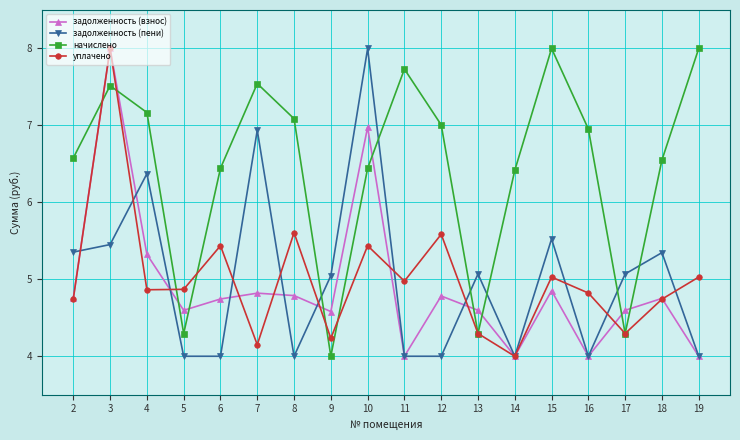

Between which two adjacent categories do начислено and задолженность (взнос) first intersect?

2 and 3